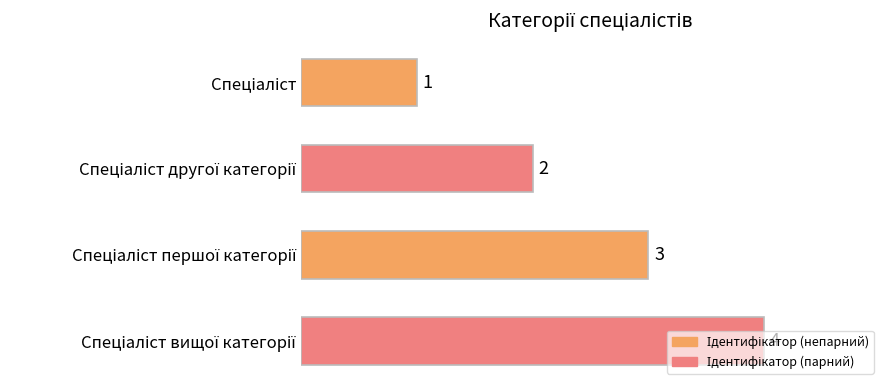

Count the values in the range 2 to 4.

3